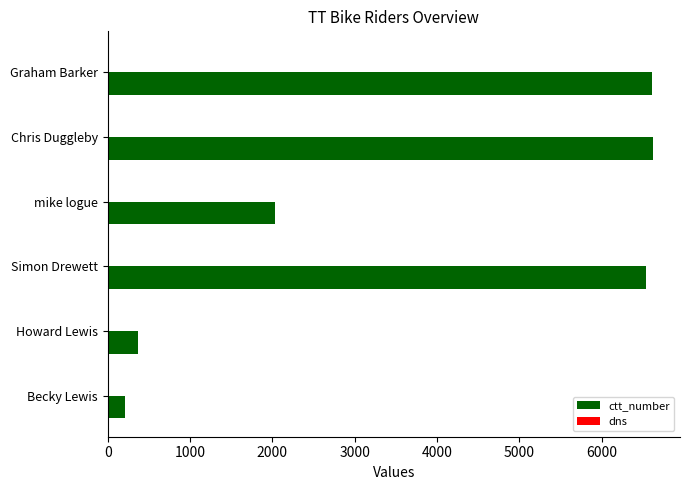

Which series has the largest total across all categories?

ctt_number